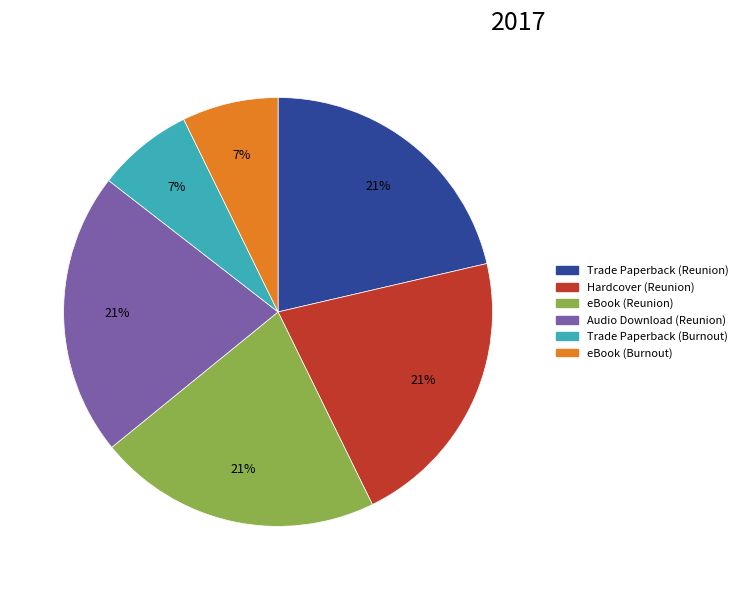

What is the ratio of the value at Trade Paperback (Burnout) to the value at eBook (Reunion)?

0.3